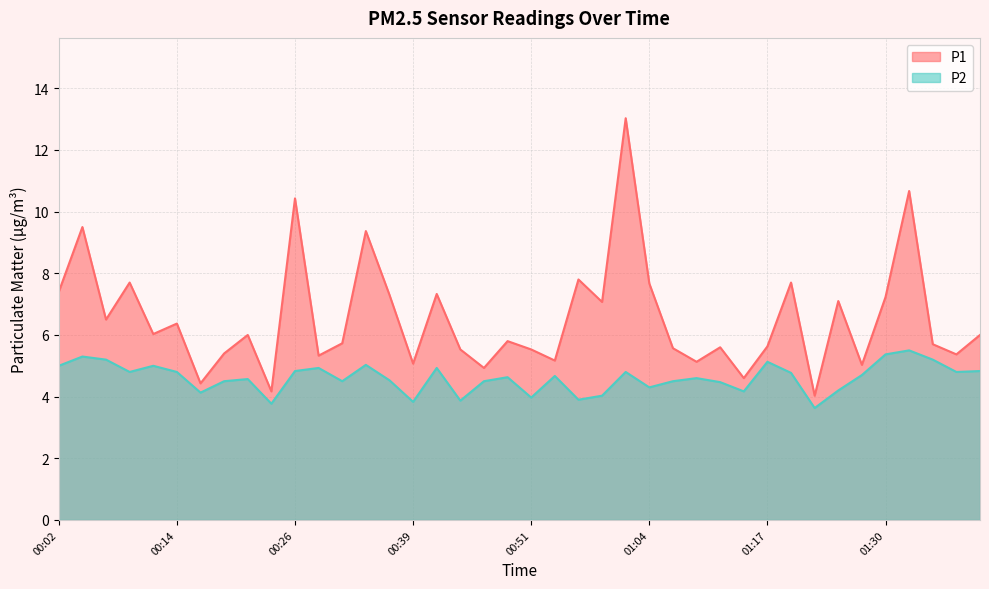

Which category has the lowest value across all series?

01:22